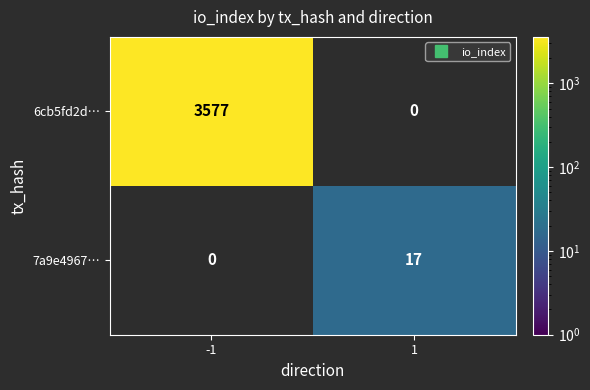

What is the highest value of the 6cb5fd2d… series?

3577.0